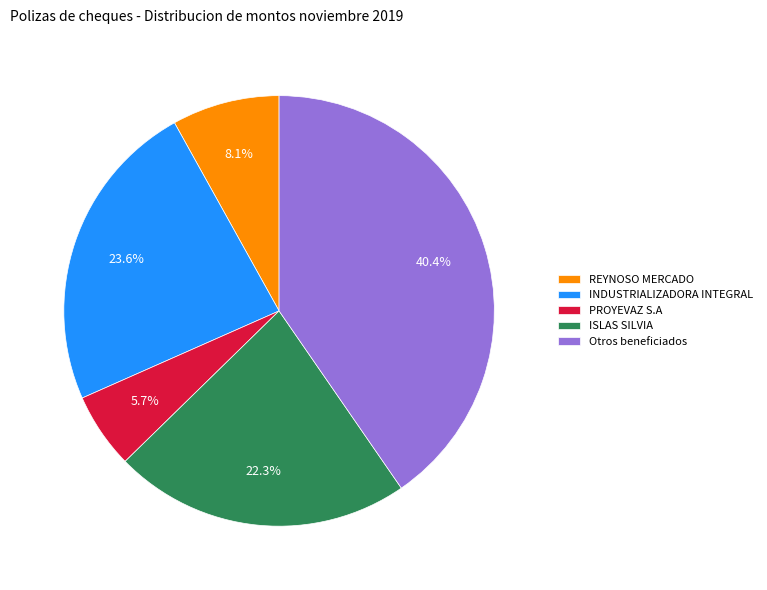

Is the sum of INDUSTRIALIZADORA INTEGRAL and REYNOSO MERCADO greater than half?

No